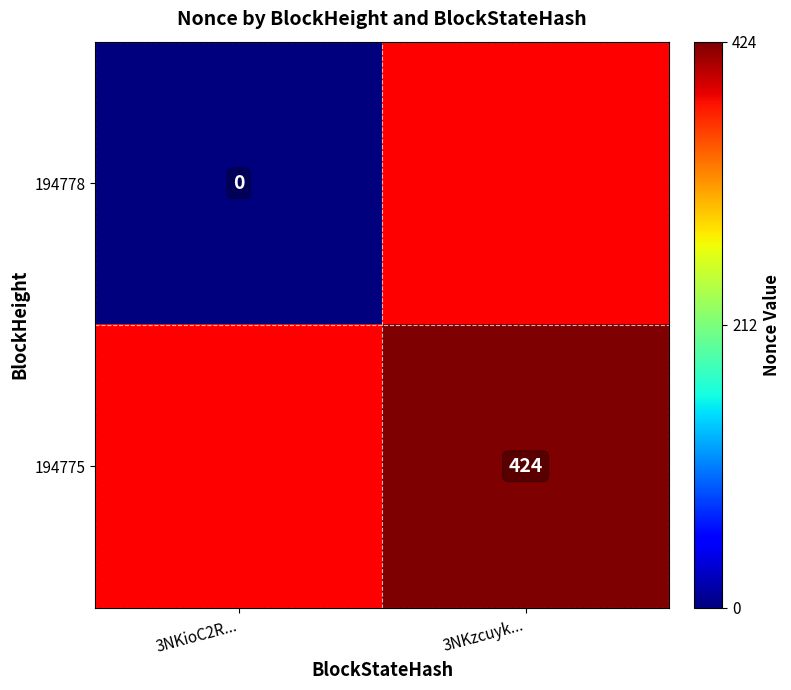

The value of 194775 at 3NKzcuyk... is 424. True or false?

True